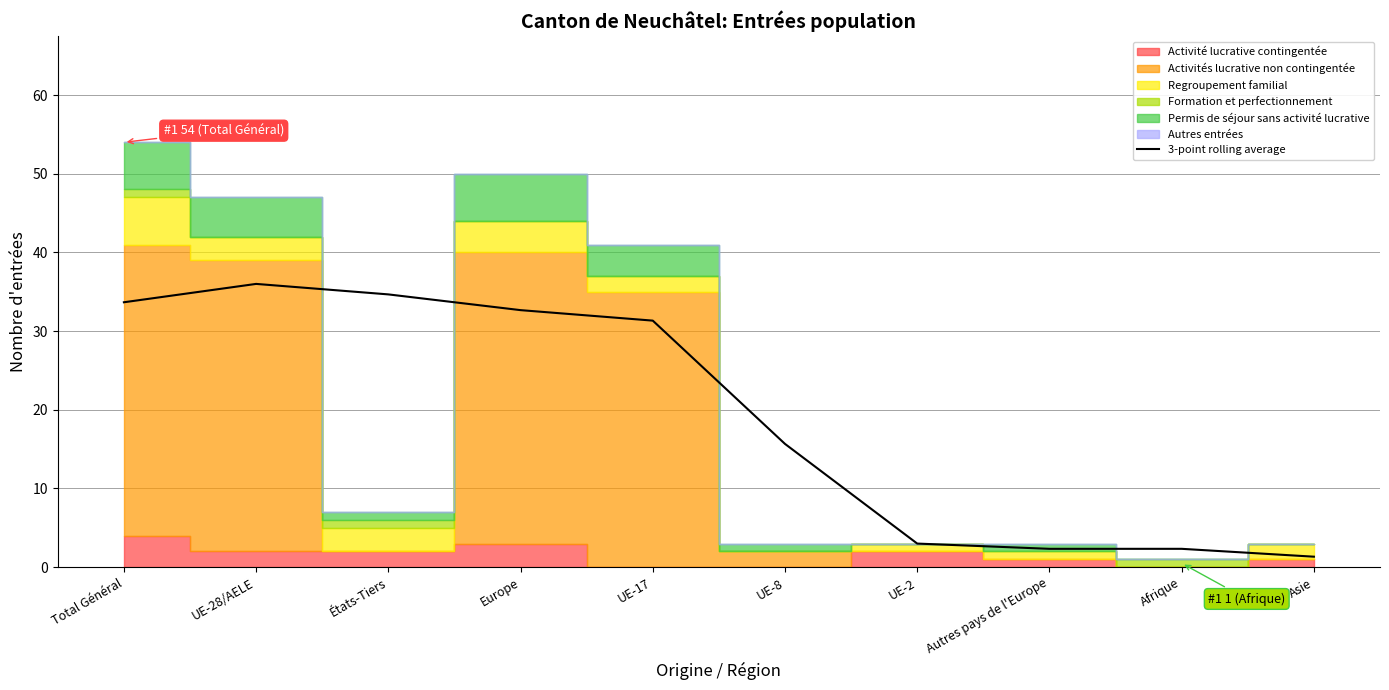

The value at Afrique is 2.3. True or false?

True